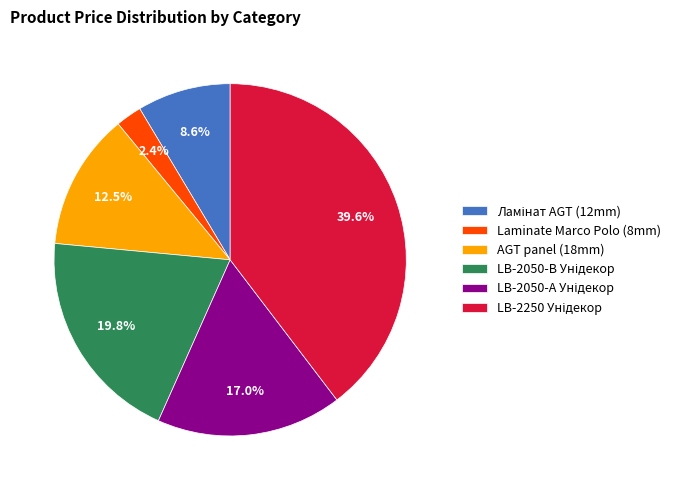

What is the ratio of the value at AGT panel (18mm) to the value at Laminate Marco Polo (8mm)?

5.2